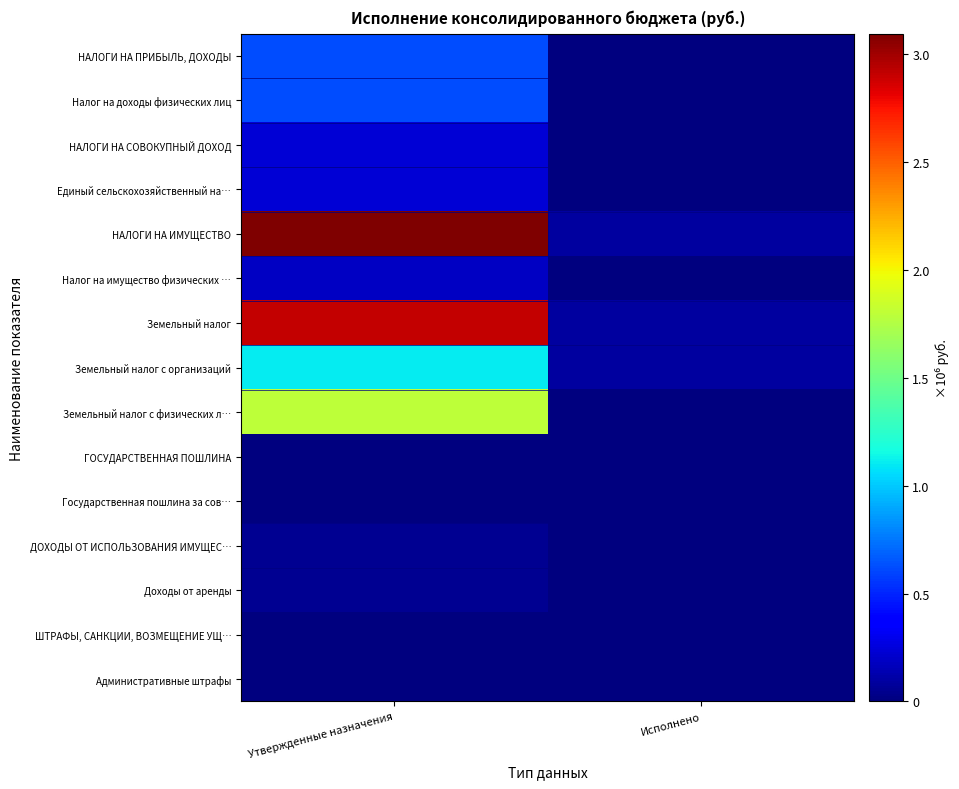

Rank the series at Утвержденные назначения from lowest to highest value.

ШТРАФЫ, САНКЦИИ, ВОЗМЕЩЕНИЕ УЩ…, Административные штрафы, ГОСУДАРСТВЕННАЯ ПОШЛИНА, Государственная пошлина за сов…, ДОХОДЫ ОТ ИСПОЛЬЗОВАНИЯ ИМУЩЕС…, Доходы от аренды, Налог на имущество физических …, НАЛОГИ НА СОВОКУПНЫЙ ДОХОД, Единый сельскохозяйственный на…, НАЛОГИ НА ПРИБЫЛЬ, ДОХОДЫ, Налог на доходы физических лиц, Земельный налог с организаций, Земельный налог с физических л…, Земельный налог, НАЛОГИ НА ИМУЩЕСТВО